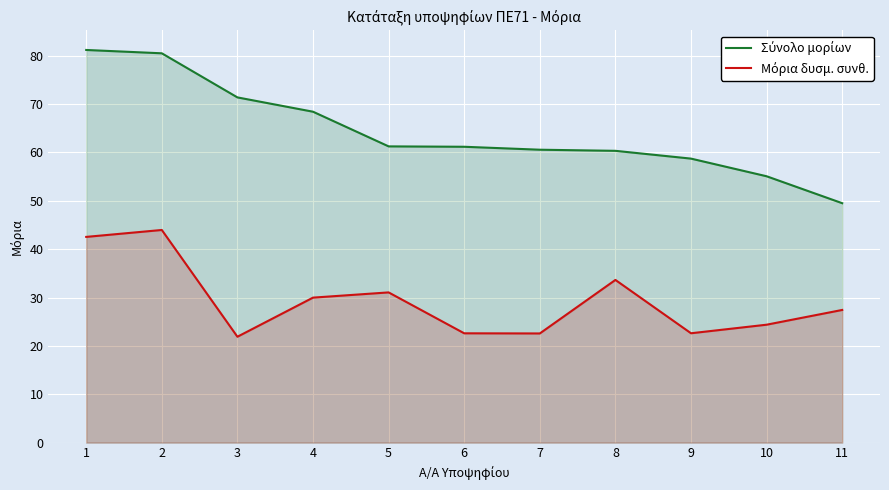

What is the smallest value displayed?

21.9